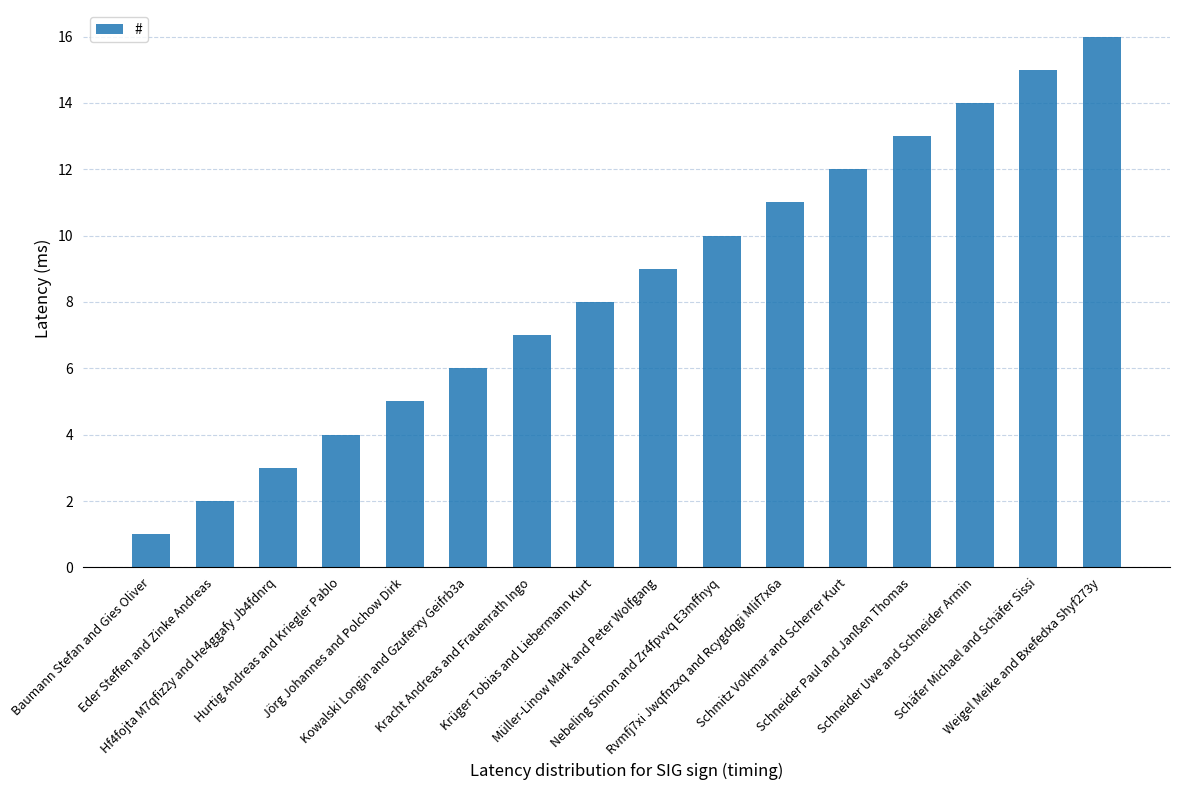

Is it true that the value at Weigel Meike and Bxefedxa Shyf273y is 27?

False